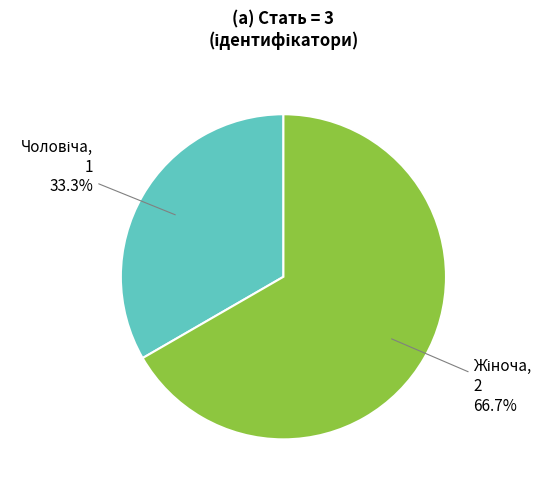

Is there a majority slice in this chart?

Yes